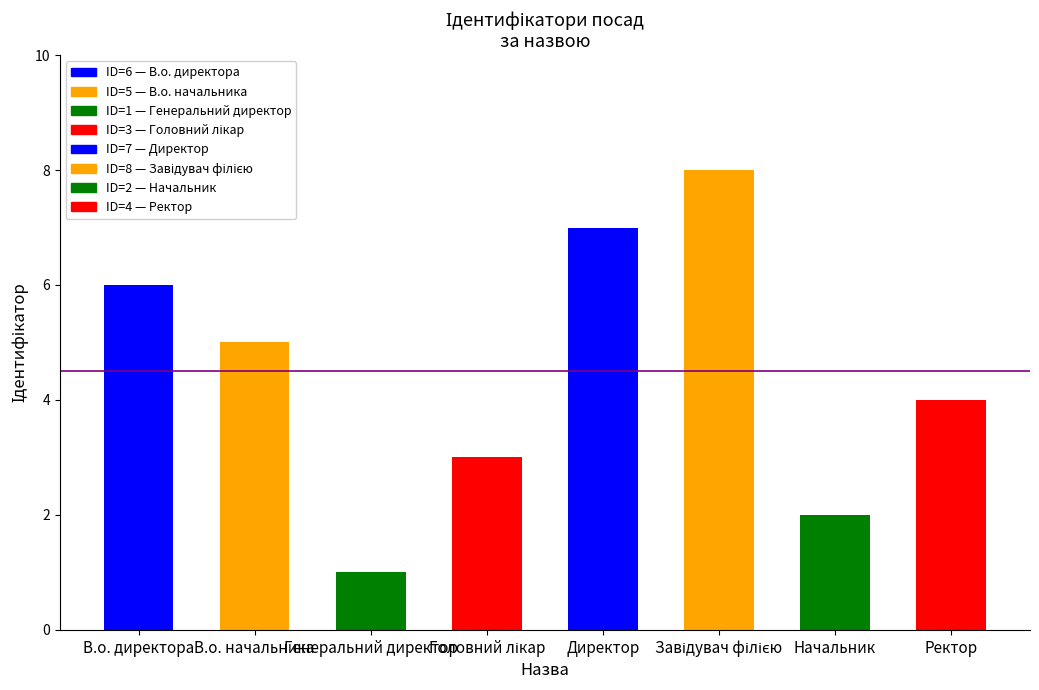

What is the sum of all values?

36